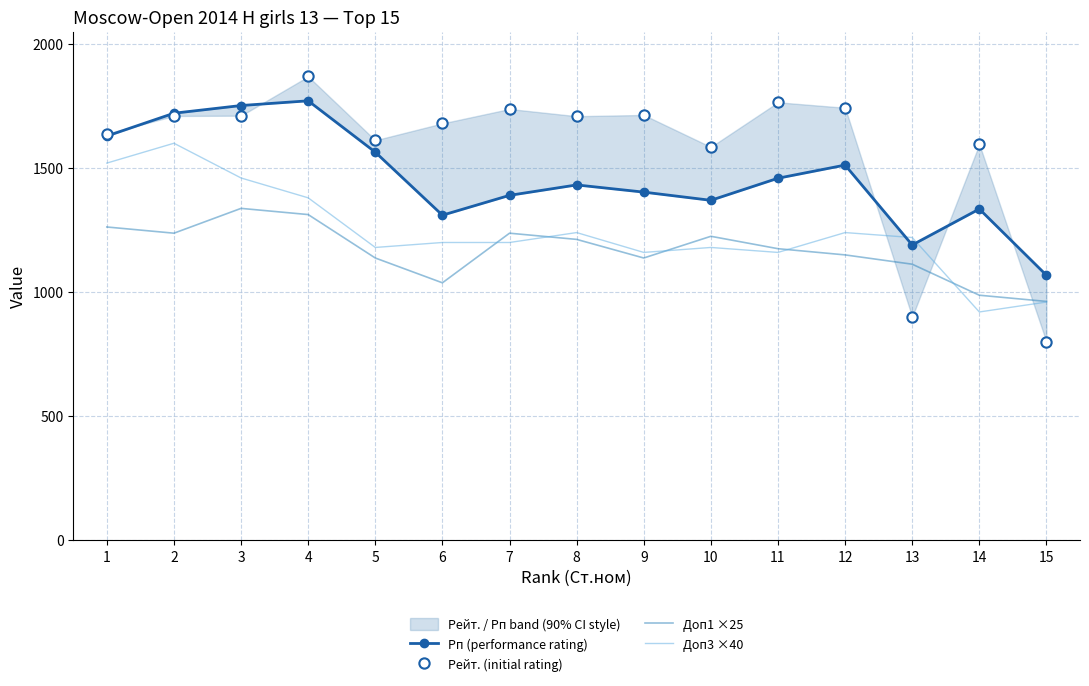

Which series contains the highest Y value?

Рейт. (initial rating)